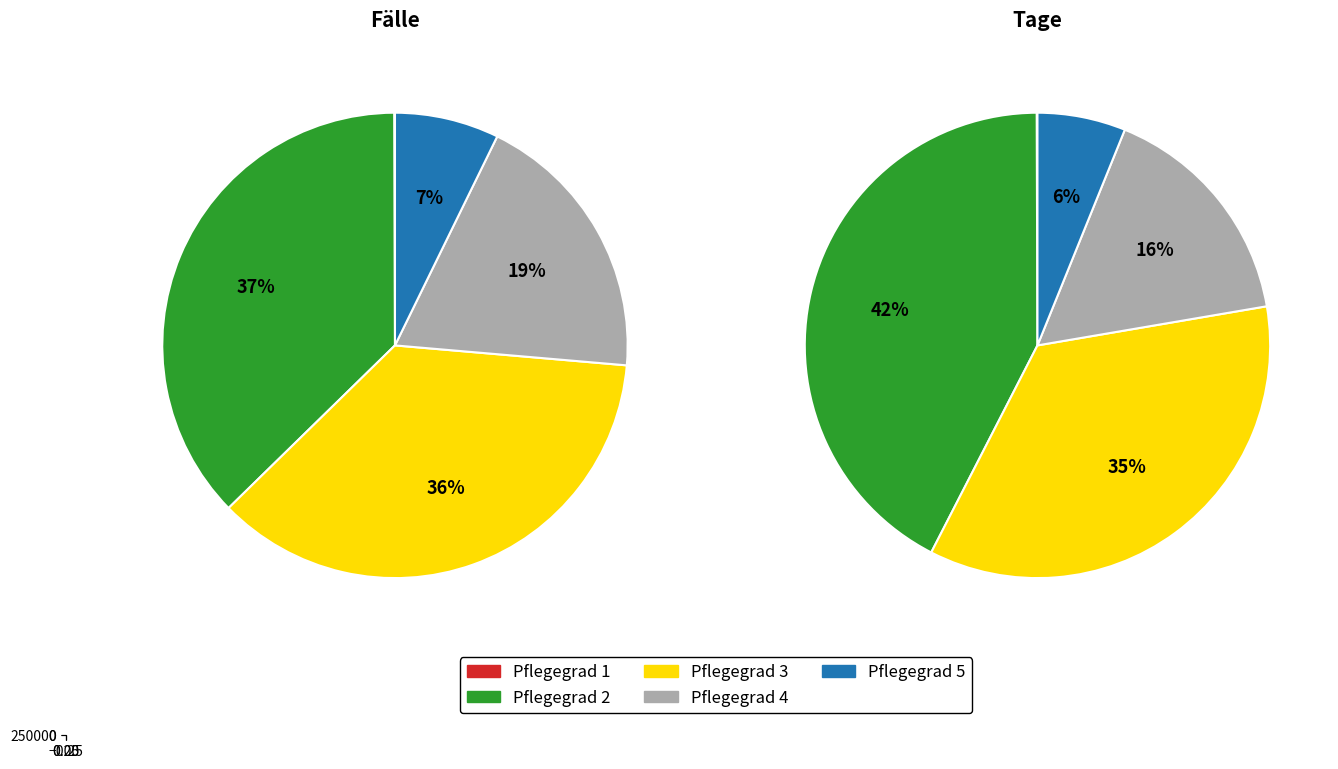

The Pflegegrad 1 slice represents 0% of the pie. True or false?

True